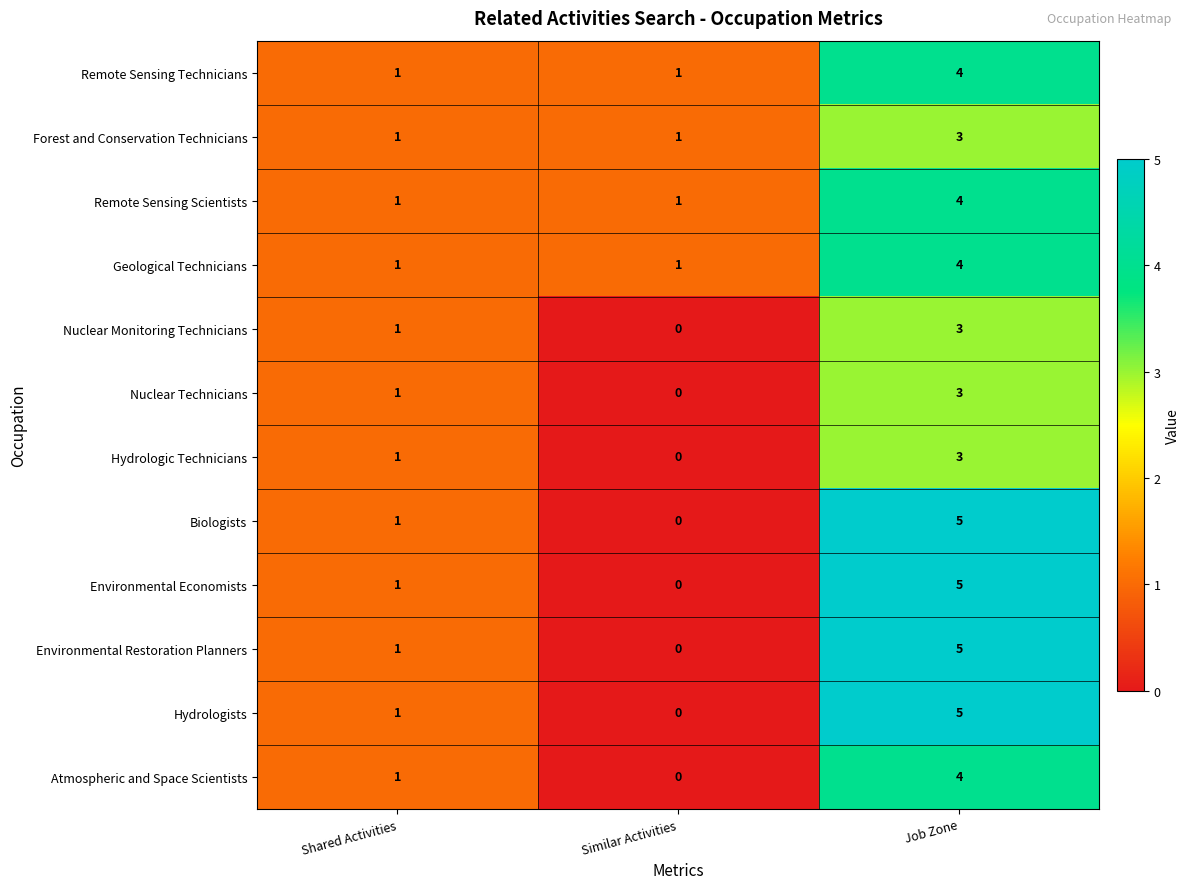

What value does the Hydrologists series have at Job Zone?

5